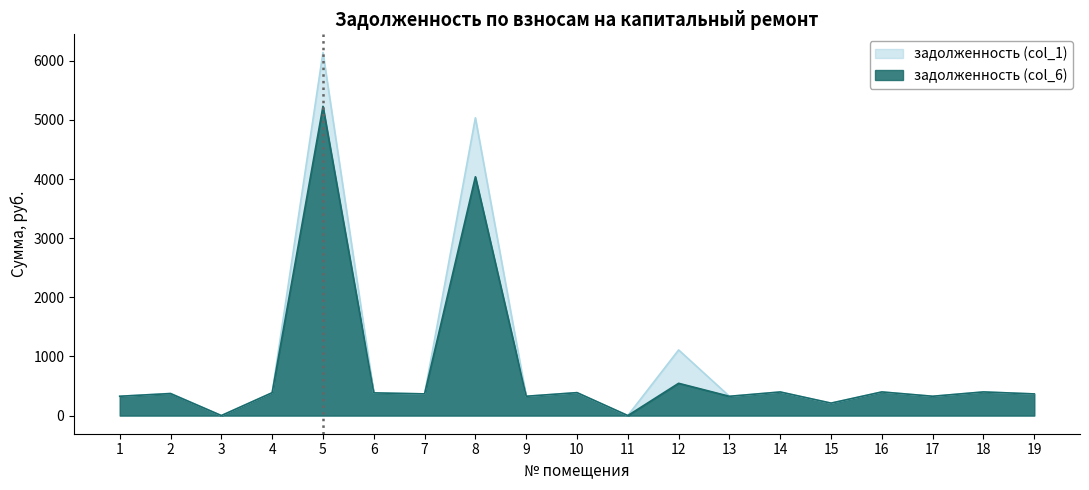

How many values in the задолженность (col_6) series are below 371?

9